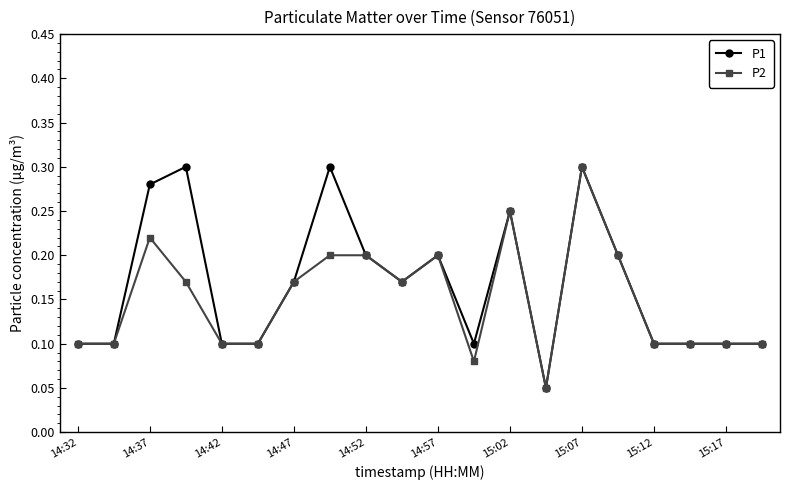

At how many categories does at least one series exceed 0?

20